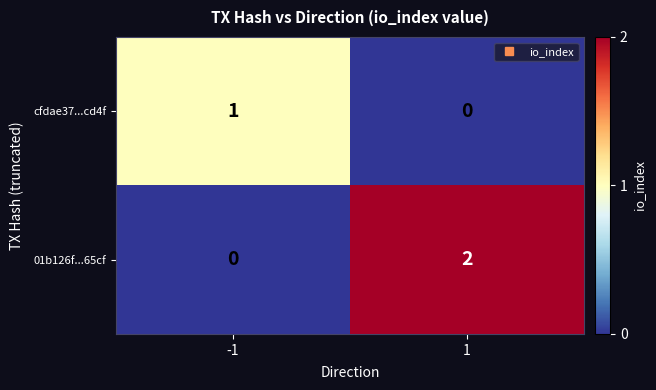

Count the number of data series in this chart.

2